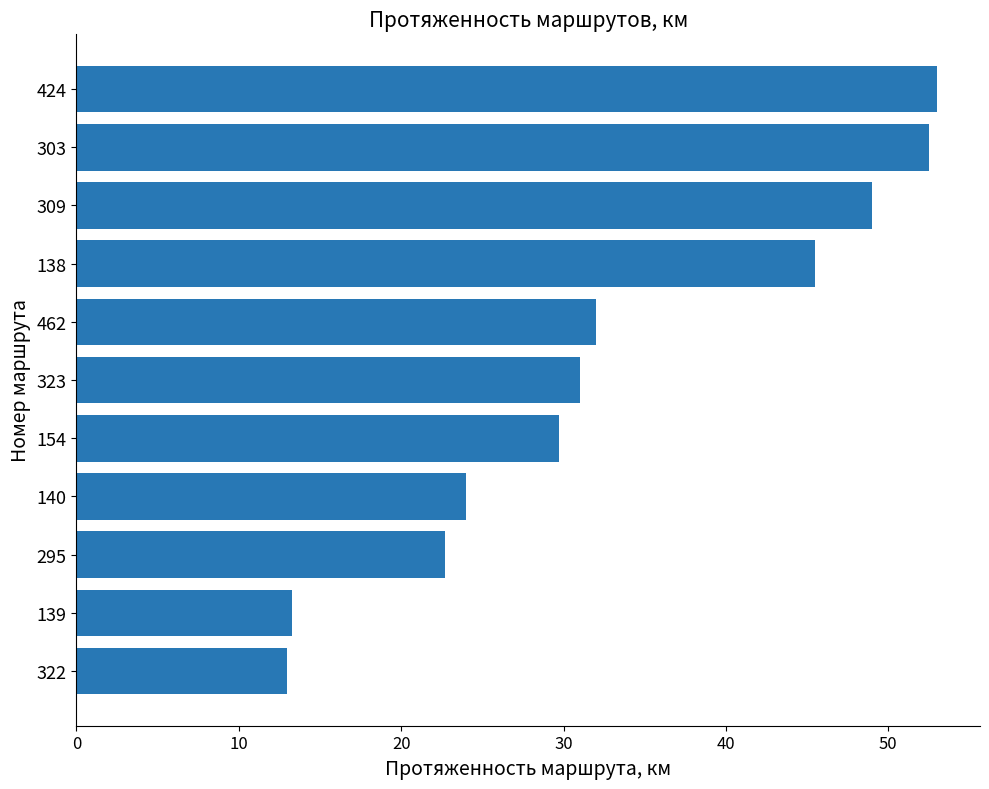

What is the label of the 11th bar from the bottom?

424